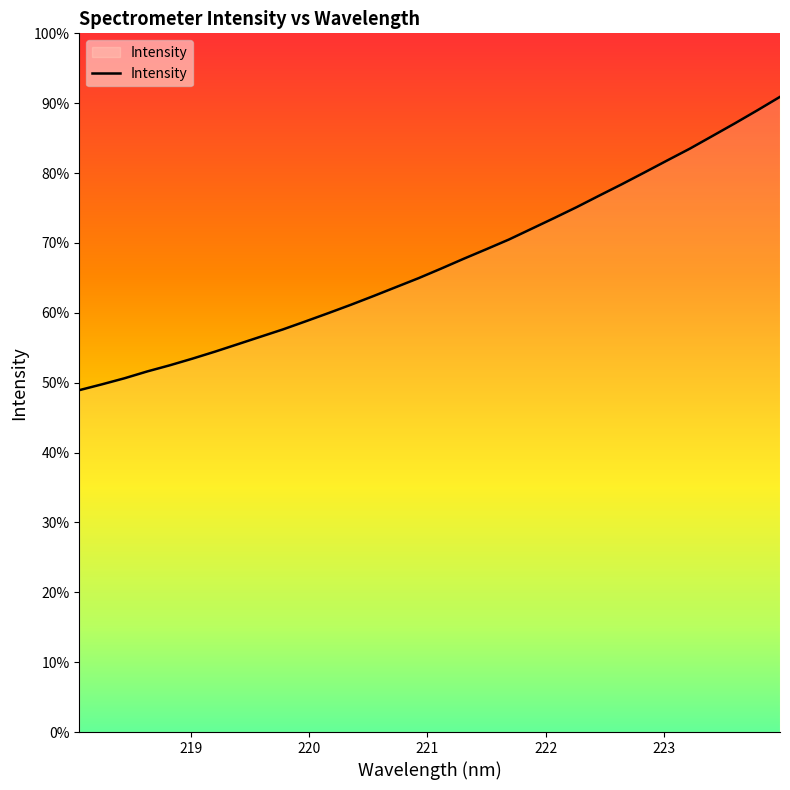

Does the chart have visible grid lines?

No